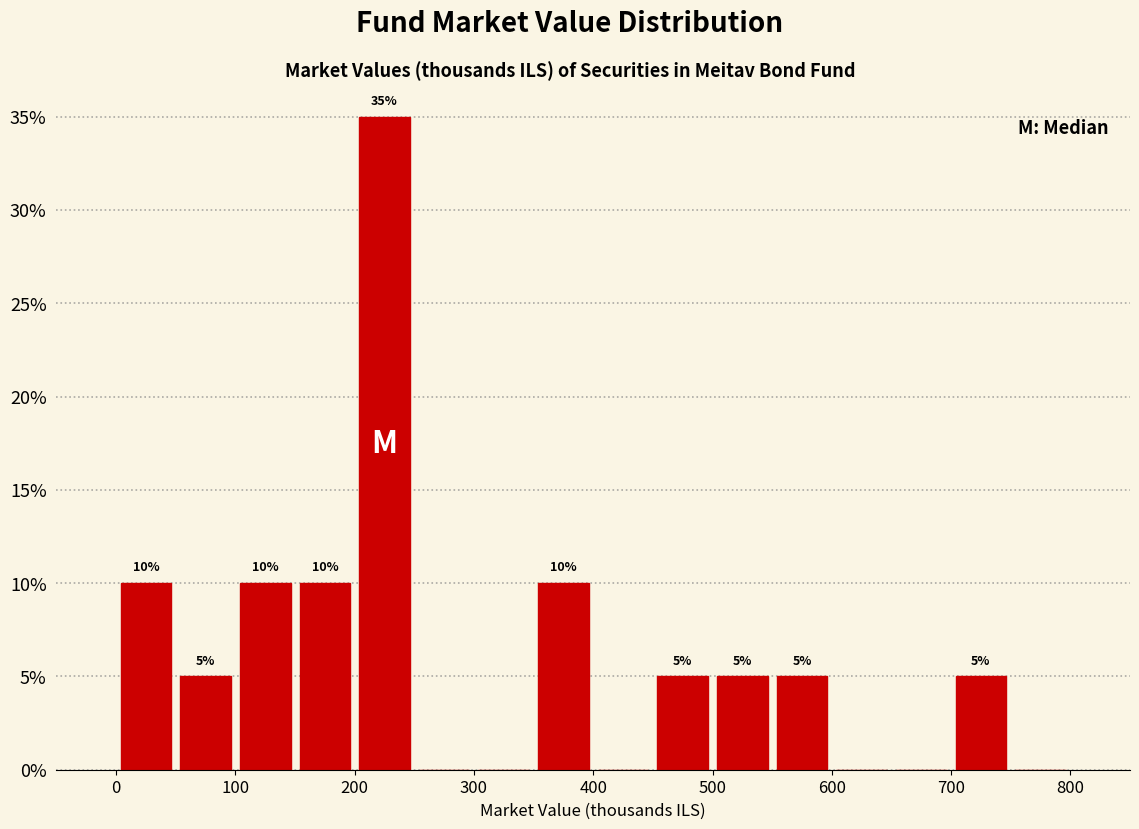

Over which range of the x-axis is the bar tallest?

200 to 250